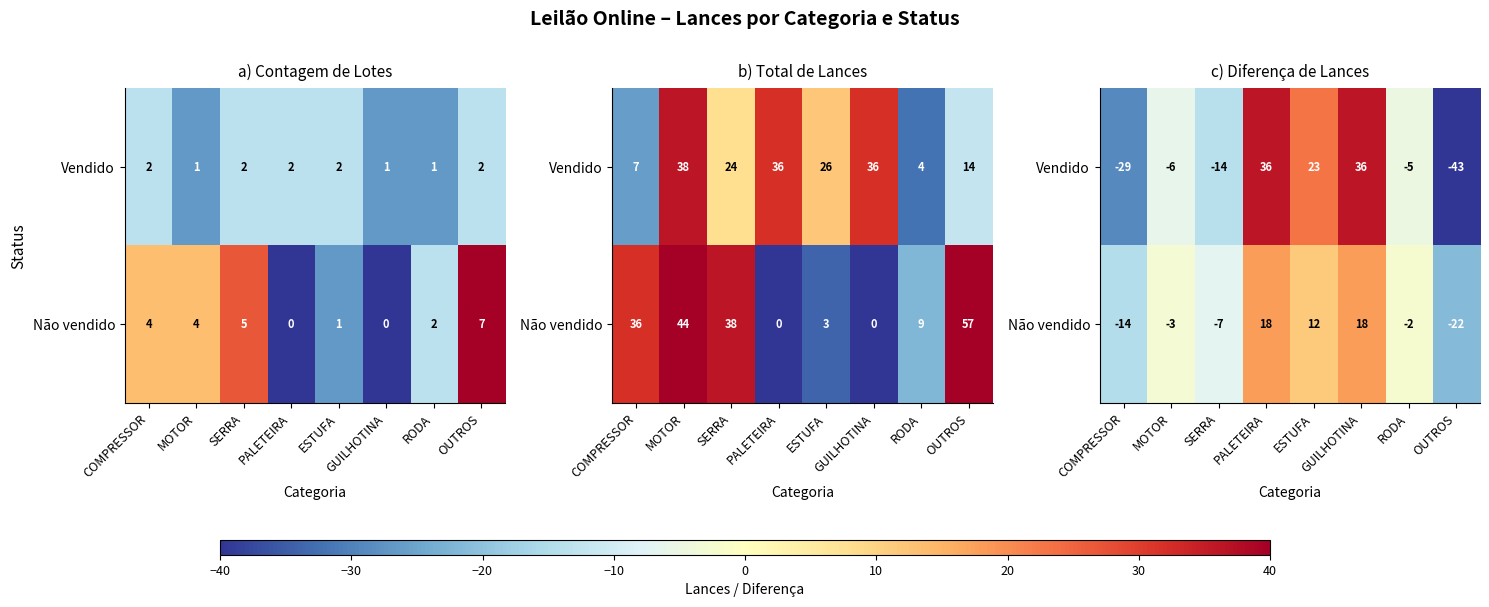

Is the value of Não vendido at OUTROS greater than the value of Vendido at ESTUFA?

No